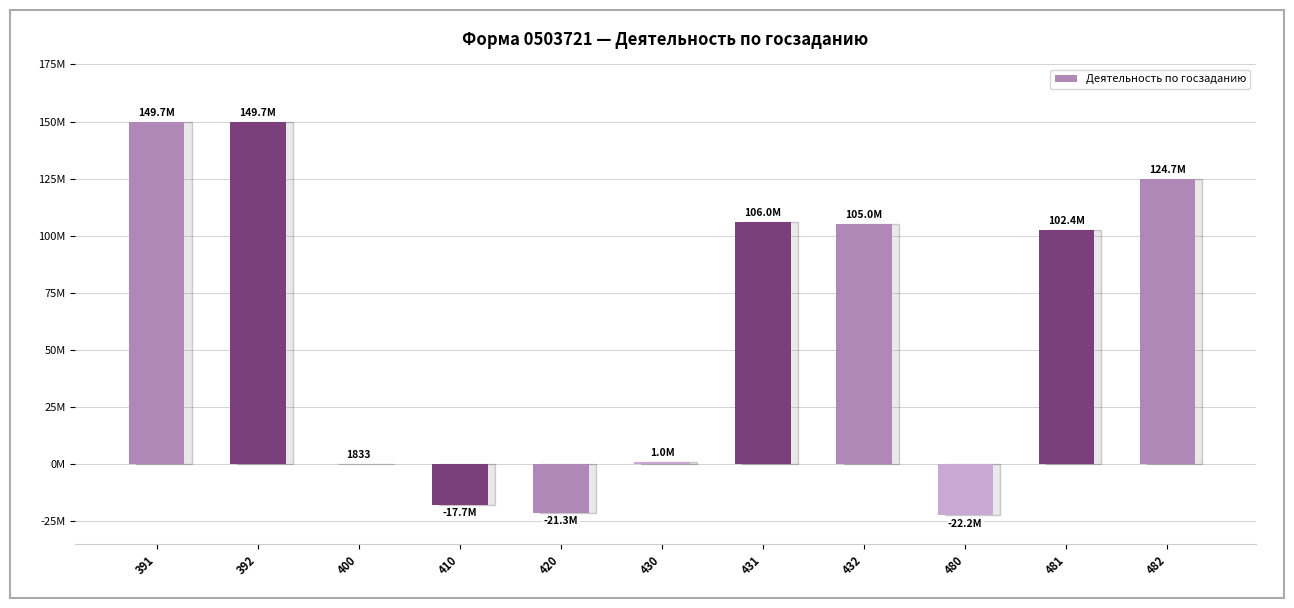

How many values are above zero?

8